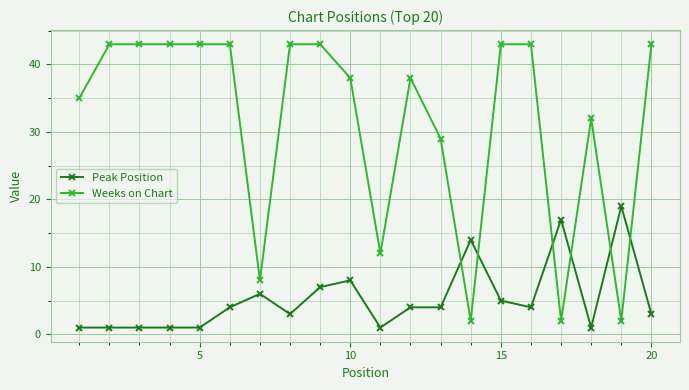

What is the difference between the maximum and minimum values in the Peak Position series?

18